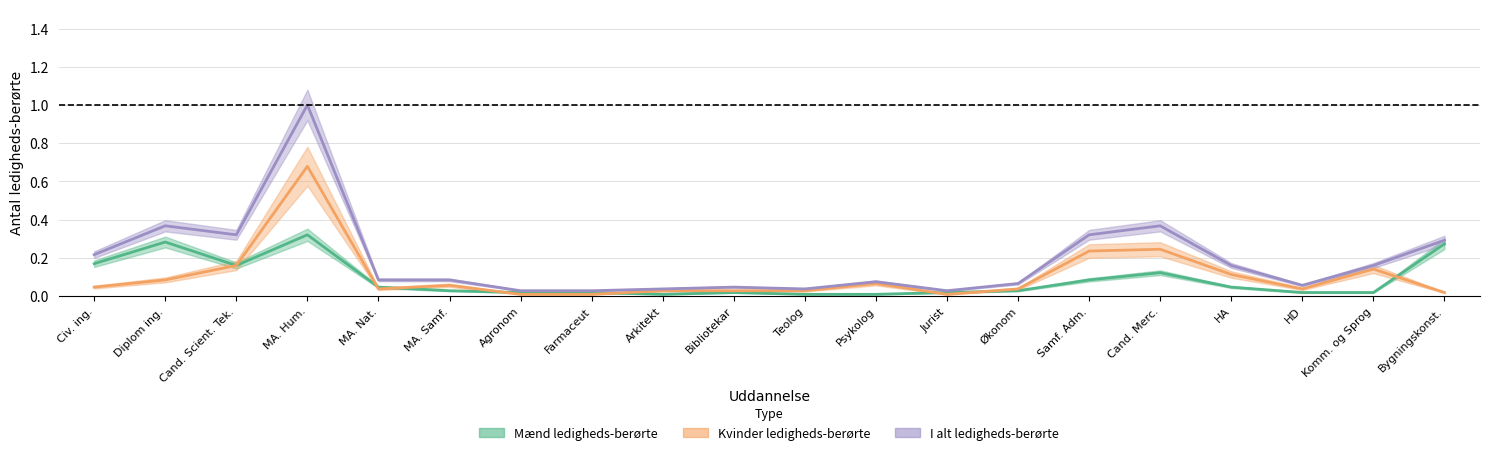

True or false: Kvinder ledigheds-berørte and Mænd ledigheds-berørte intersect in this chart.

True